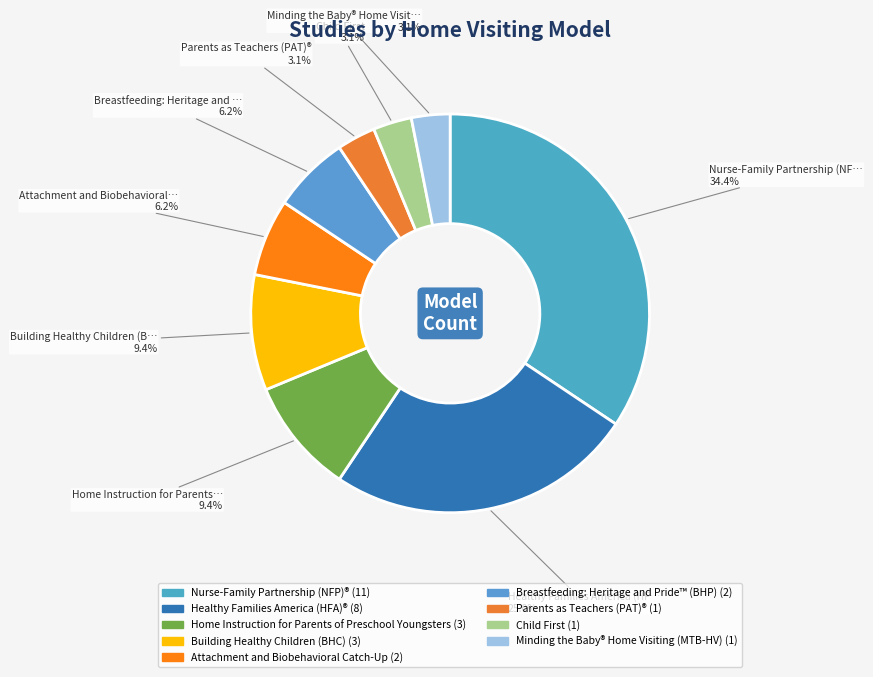

Which category has the biggest portion of the pie?

Nurse-Family Partnership (NFP)®